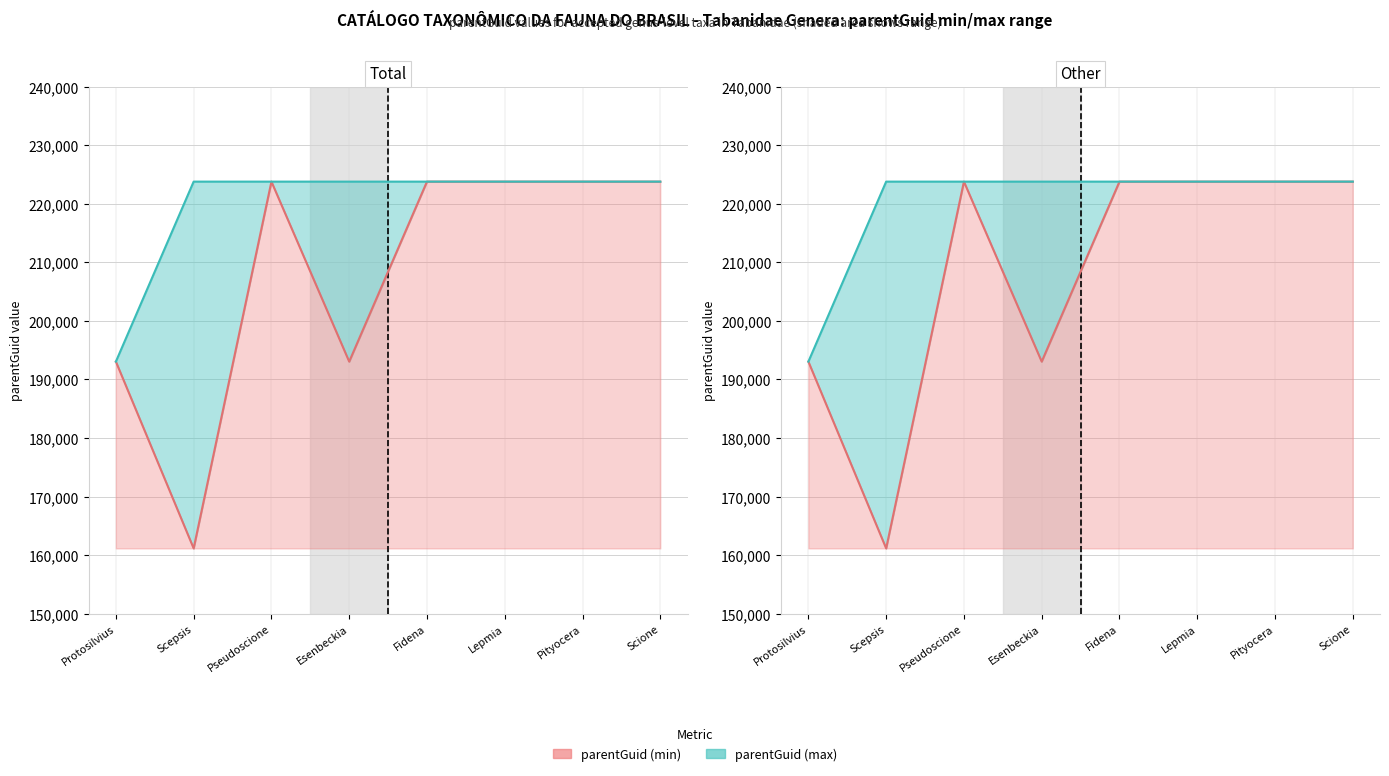

Reading left to right, list all the values displayed in this chart.

parentGuid (min): Protosilvius=193053	Scepsis=161153	Pseudoscione=223794	Esenbeckia=193053	Fidena=223794	Lepmia=223794	Pityocera=223794	Scione=223794
parentGuid (max): Protosilvius=193053	Scepsis=223794	Pseudoscione=223794	Esenbeckia=223794	Fidena=223794	Lepmia=223794	Pityocera=223794	Scione=223794